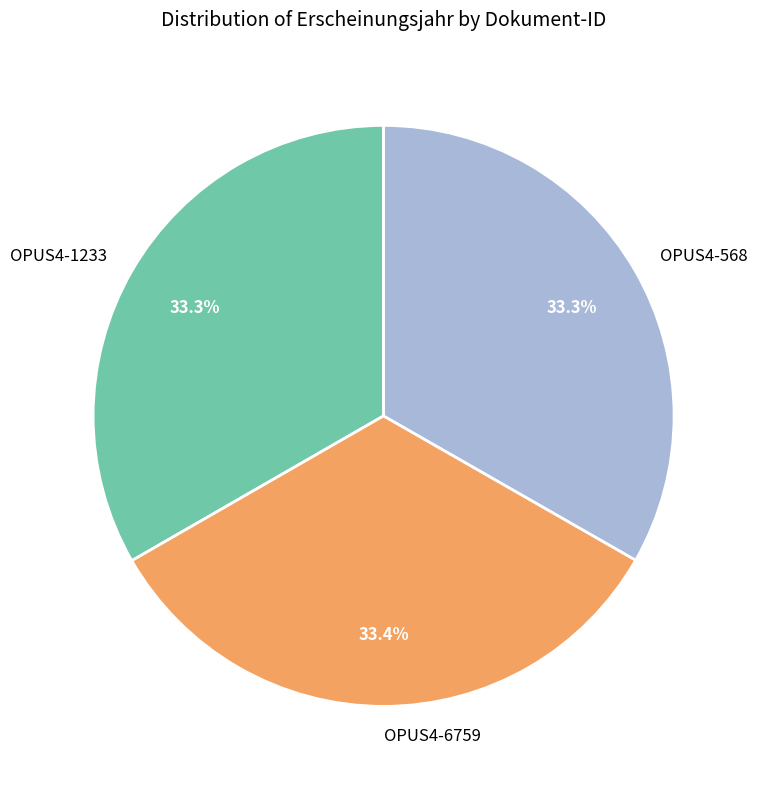

Does any single category account for the majority?

No